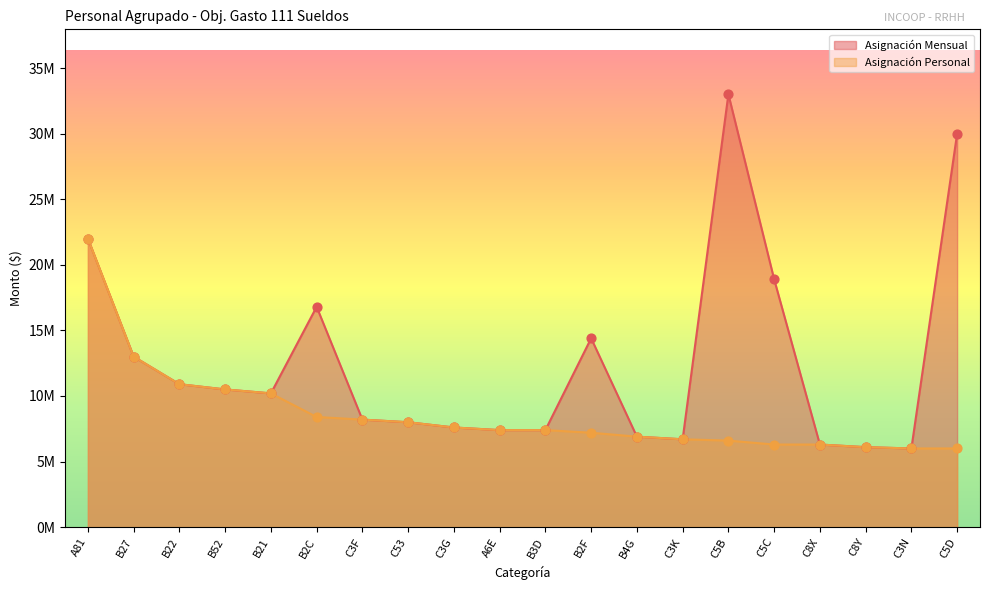

Which series has the widest spread of Y values?

Asignación Mensual